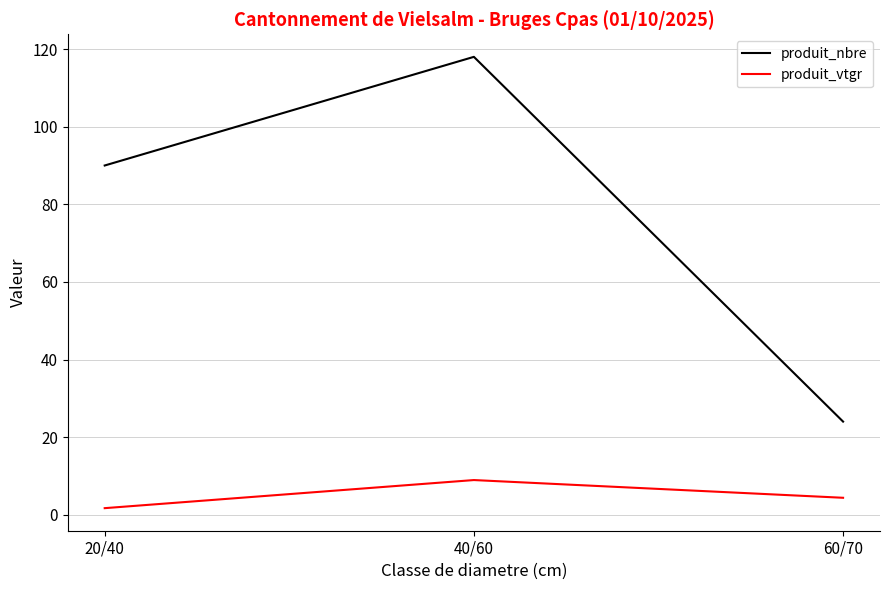

What is the difference between the highest and lowest values at 40/60?

109.1